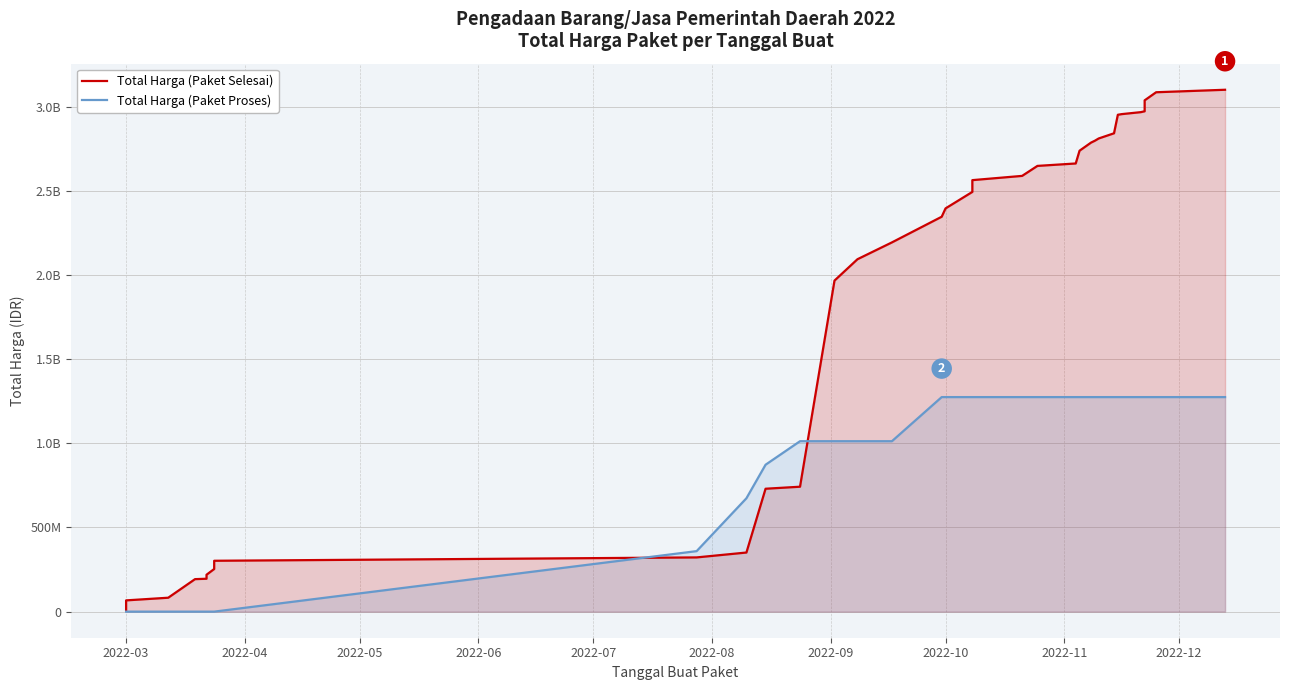

List the series in order of their peak value, lowest first.

Total Harga (Paket Proses), Total Harga (Paket Selesai)